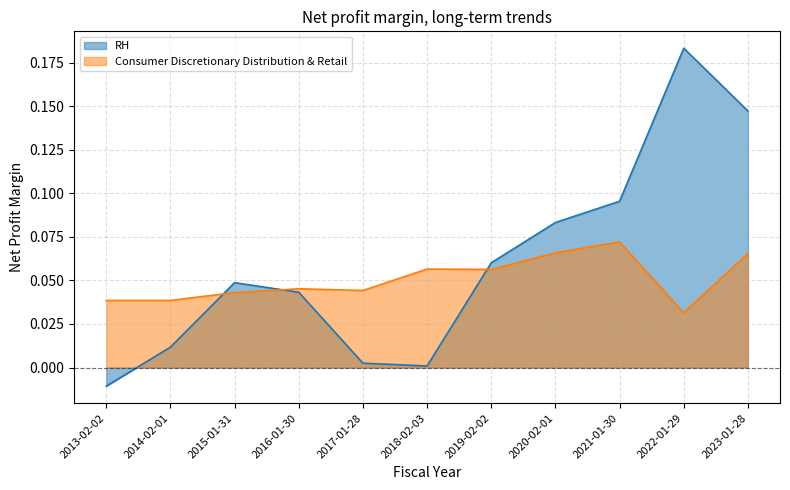

At which category is the sum across all series the highest?

2022-01-29